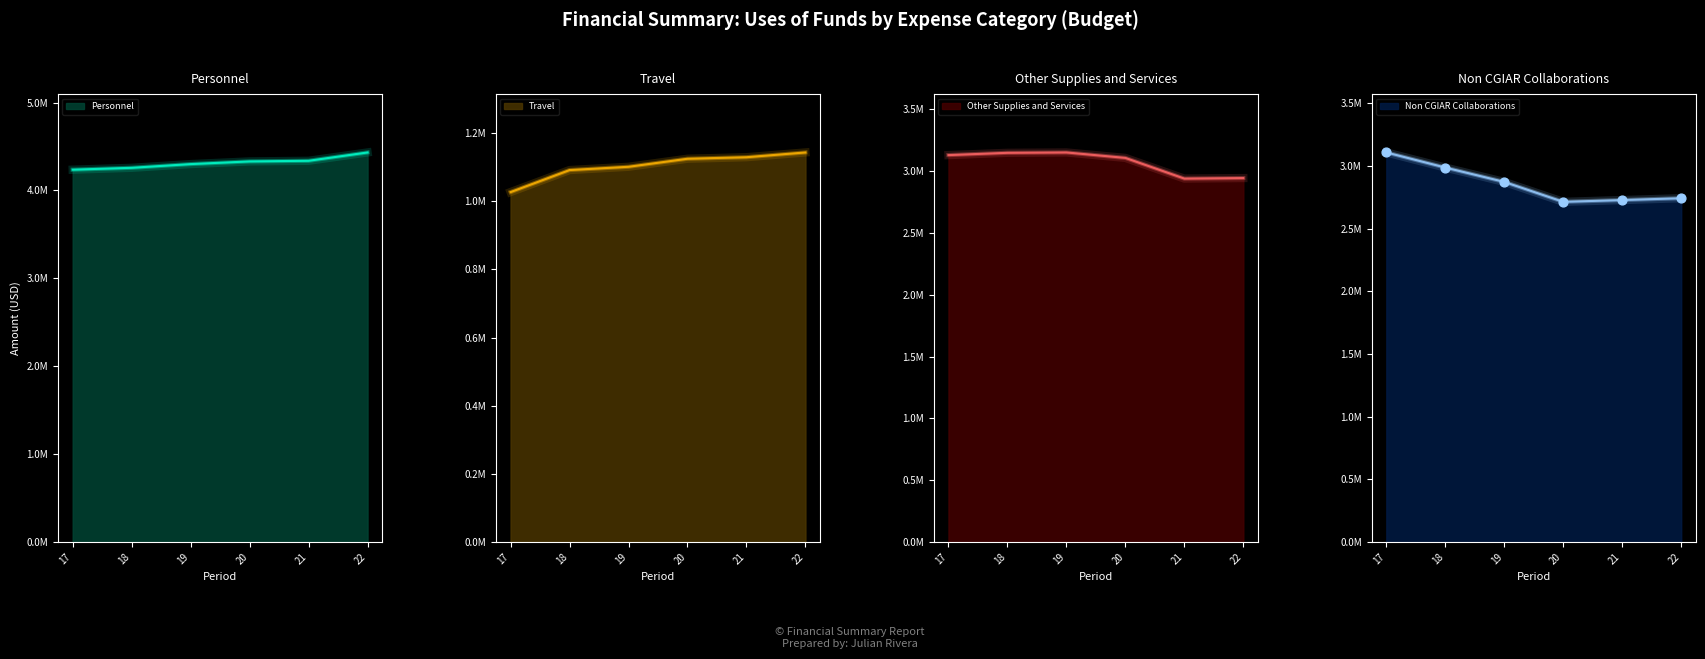

Which series has the largest total across all categories?

Personnel